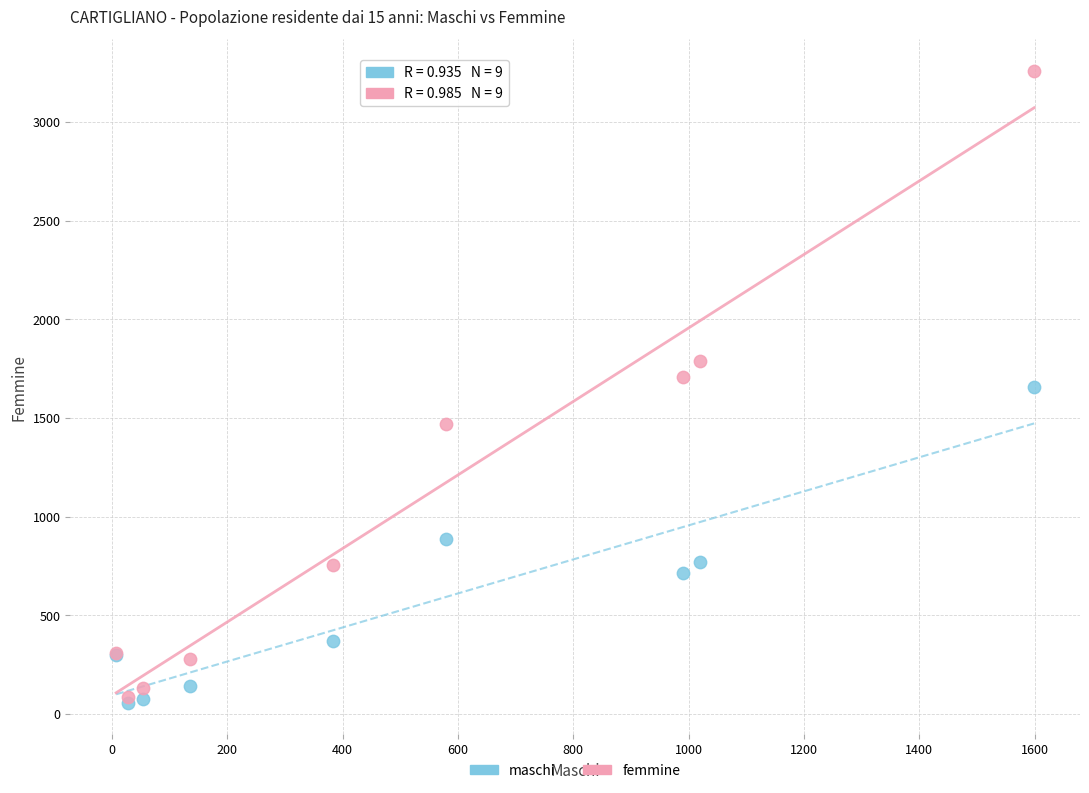

Which series contains the lowest Y value?

maschi